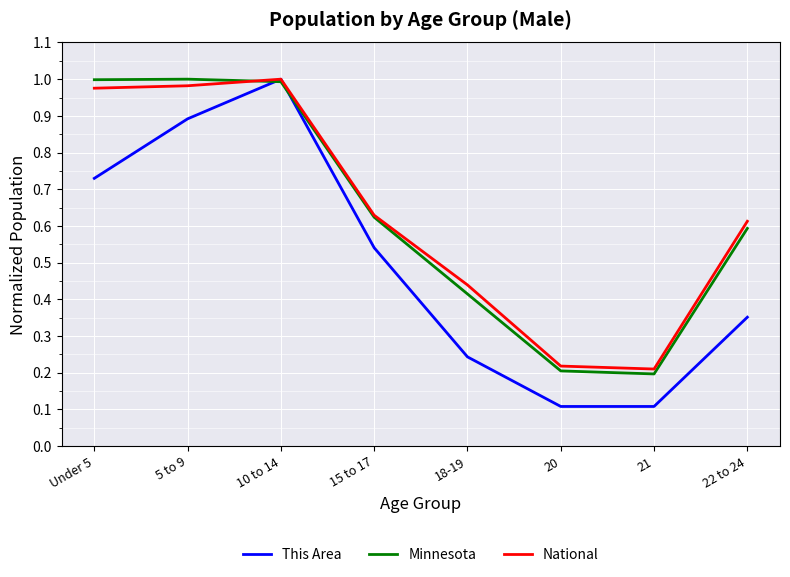

At which category is the sum across all series the highest?

10 to 14